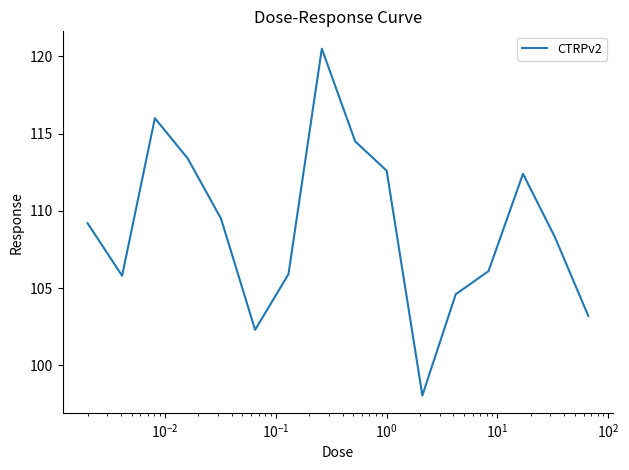

How many interior local valleys (lower than both neighbors) does the data have?

3